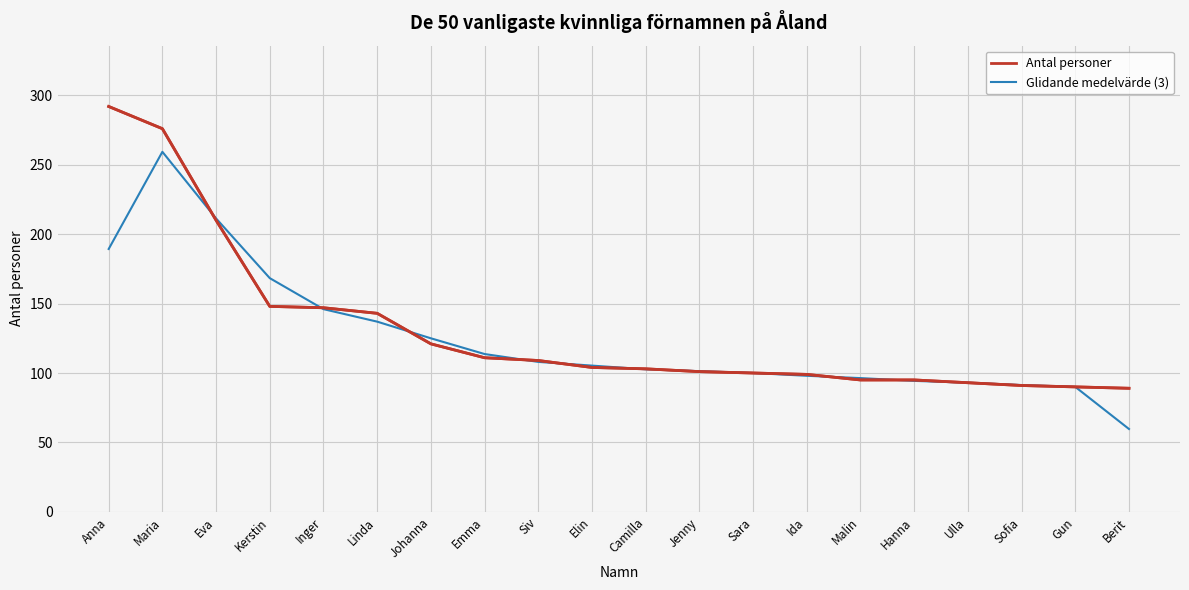

What position from the right is Camilla?

10